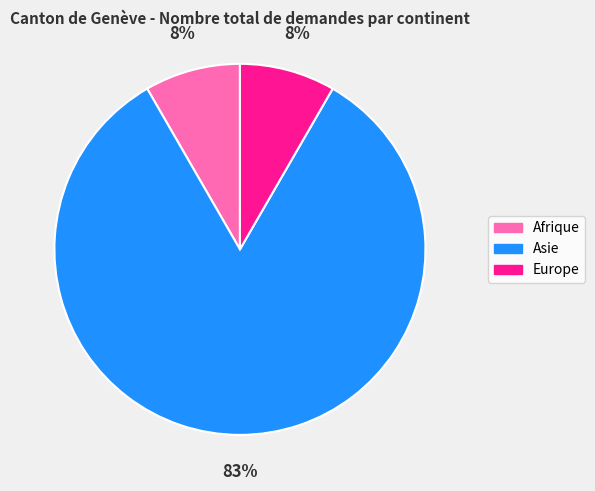

To the nearest percent, what is the average slice percentage?

33%